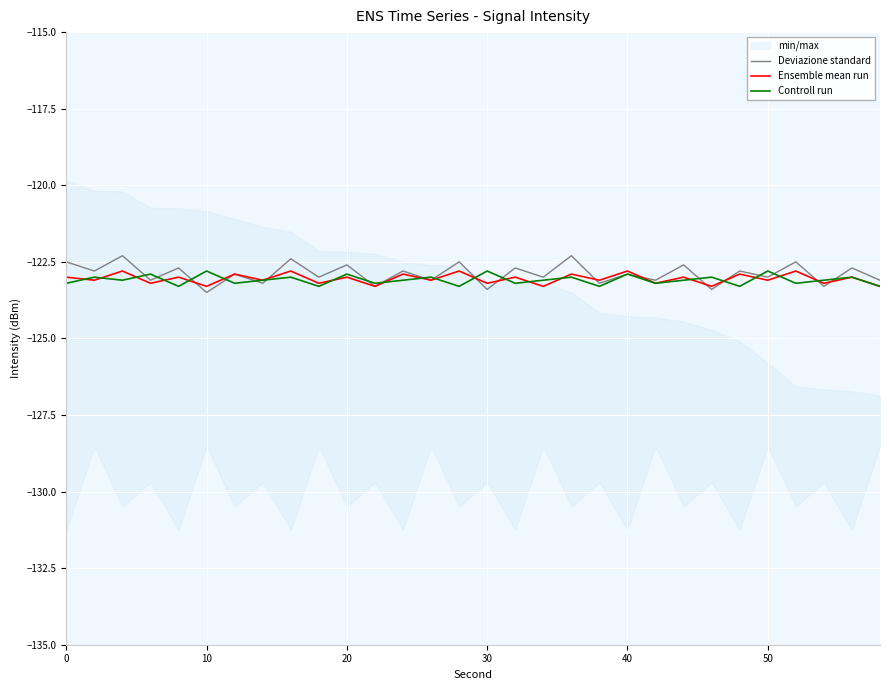

What is the maximum value for Ensemble mean run?

-122.8